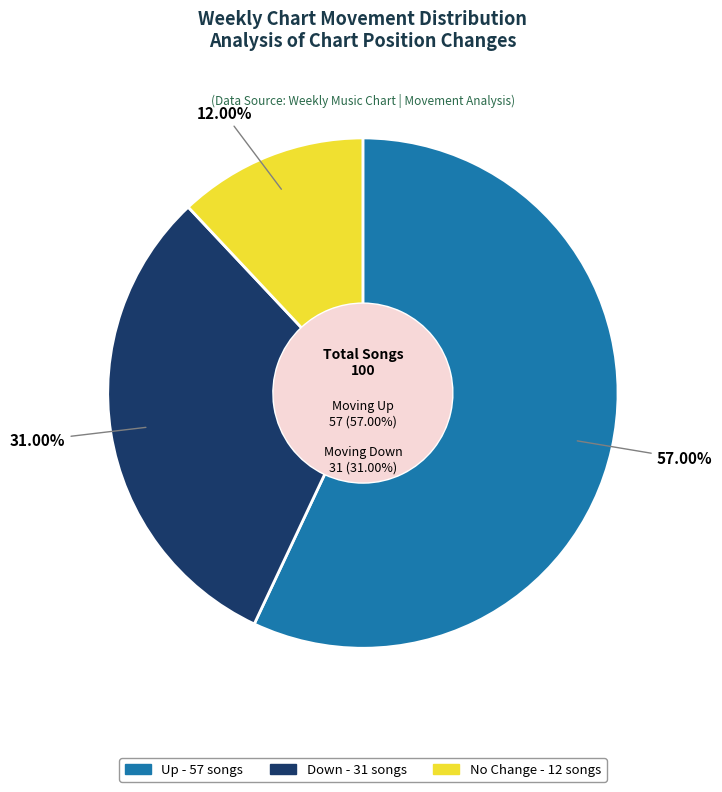

What percentage do up and down together represent?

88.0%